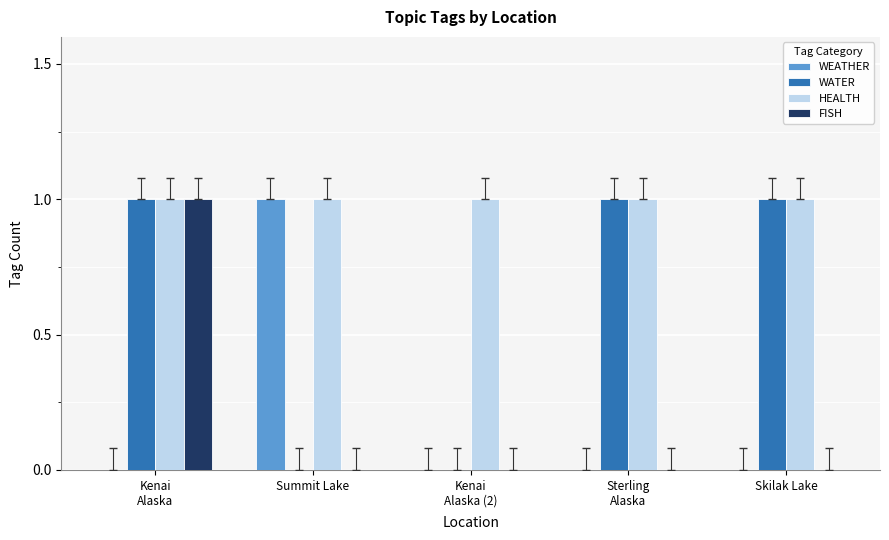

Are the bars grouped side by side (vs. stacked)?

Yes